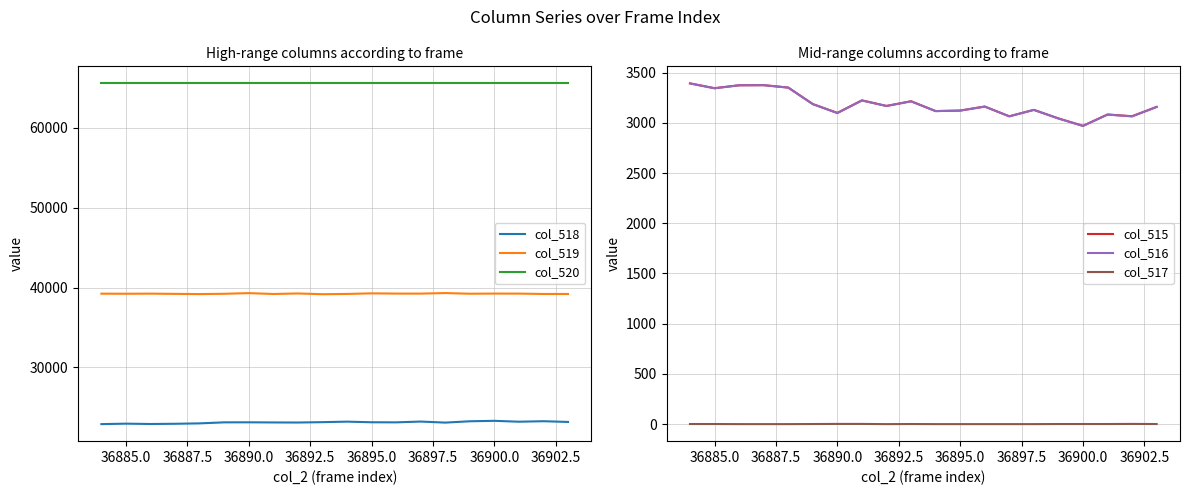

True or false: col_519 and col_520 cross at least once.

False